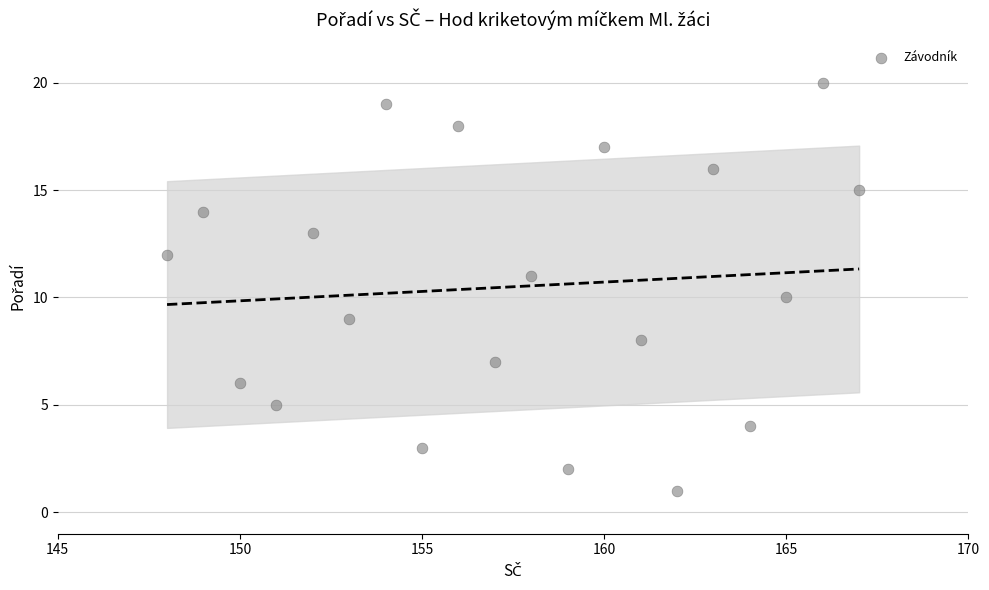

What is the range of Y values (max minus min)?

19